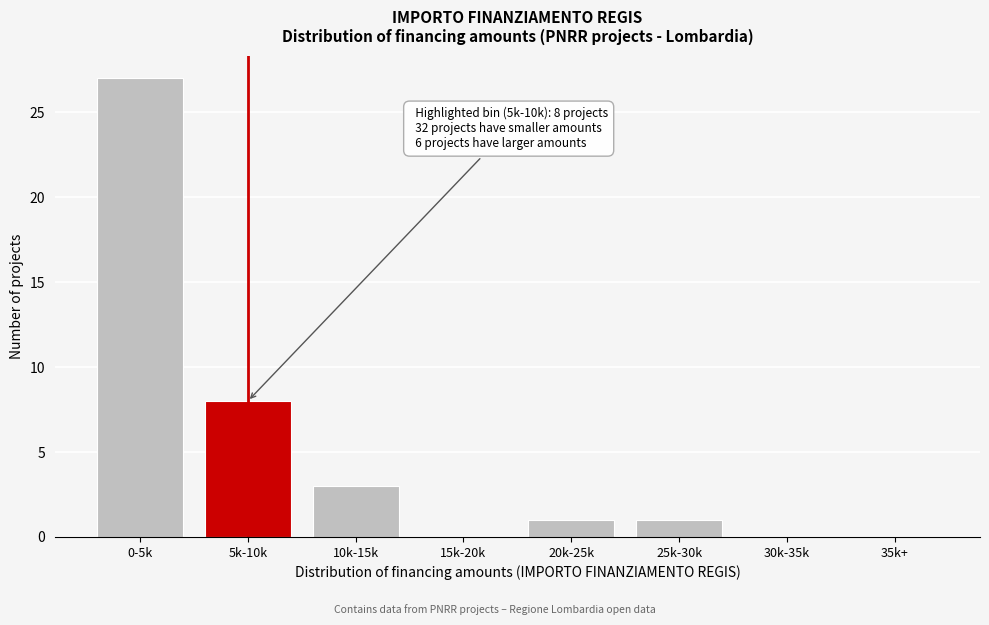

Reading left to right, transcribe all the data shown in this chart.

0-5k=27	5k-10k=8	10k-15k=3	15k-20k=0	20k-25k=1	25k-30k=1	30k-35k=0	35k+=0